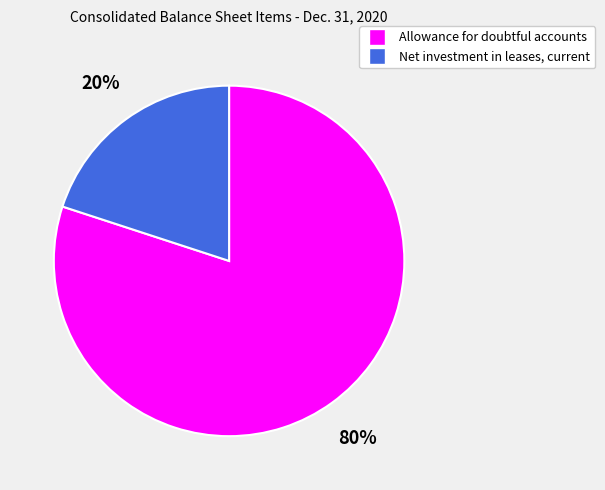

Is the sum of Net investment in leases, current and Allowance for doubtful accounts greater than half?

Yes